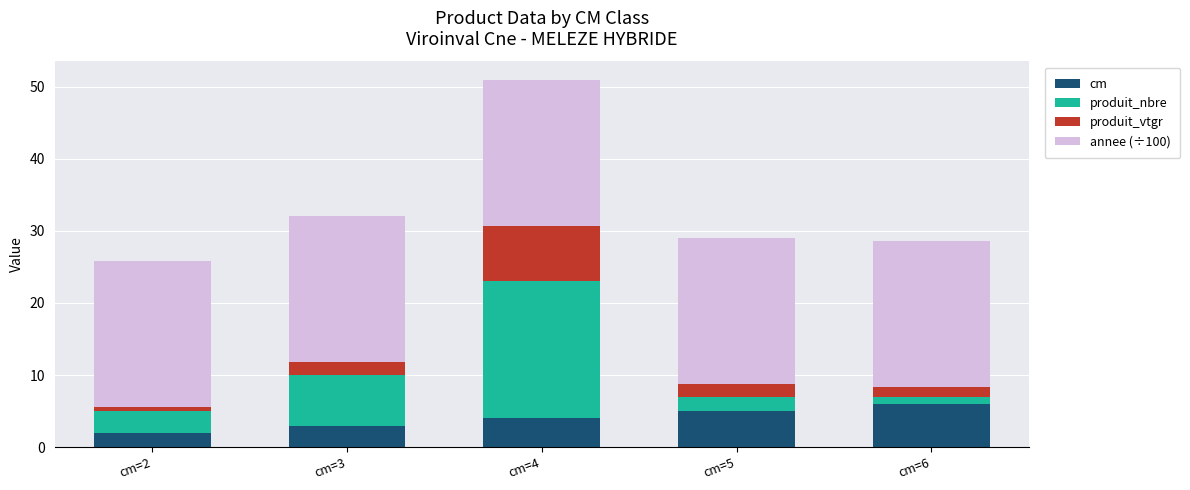

How many bars are there in total?

5